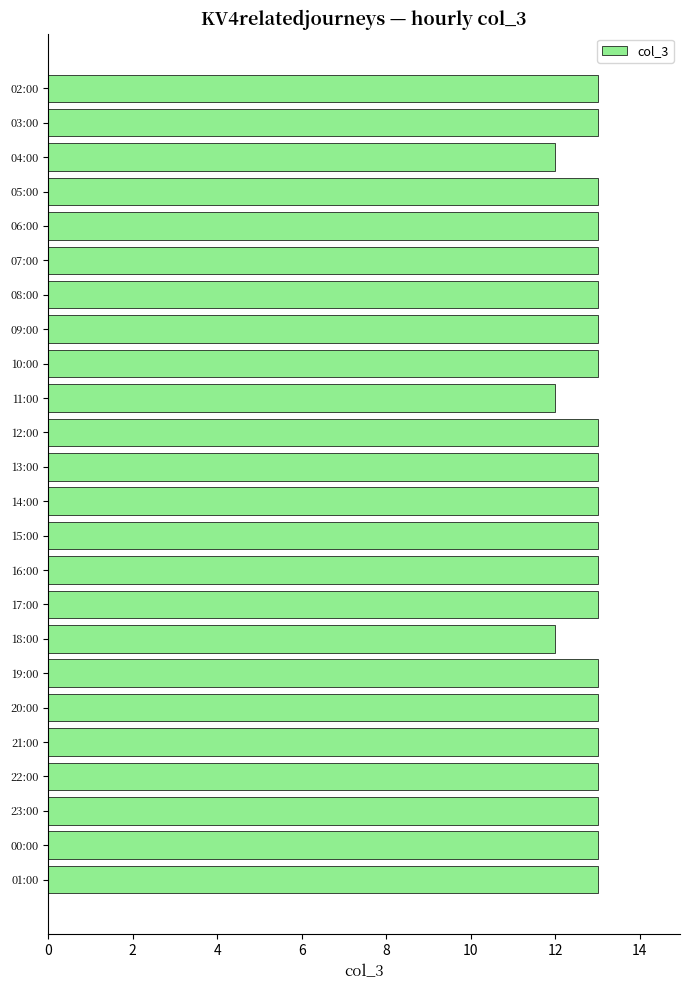

What is the ratio of the value at 07:00 to the value at 11:00?

1.1